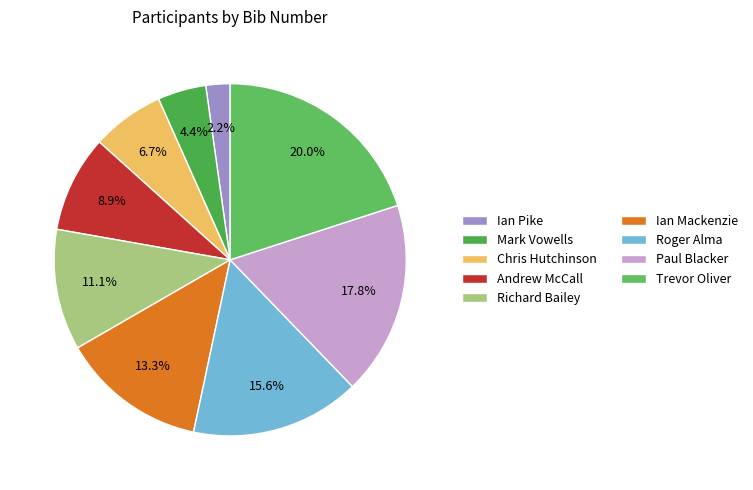

What is the largest slice in the pie chart?

Trevor Oliver